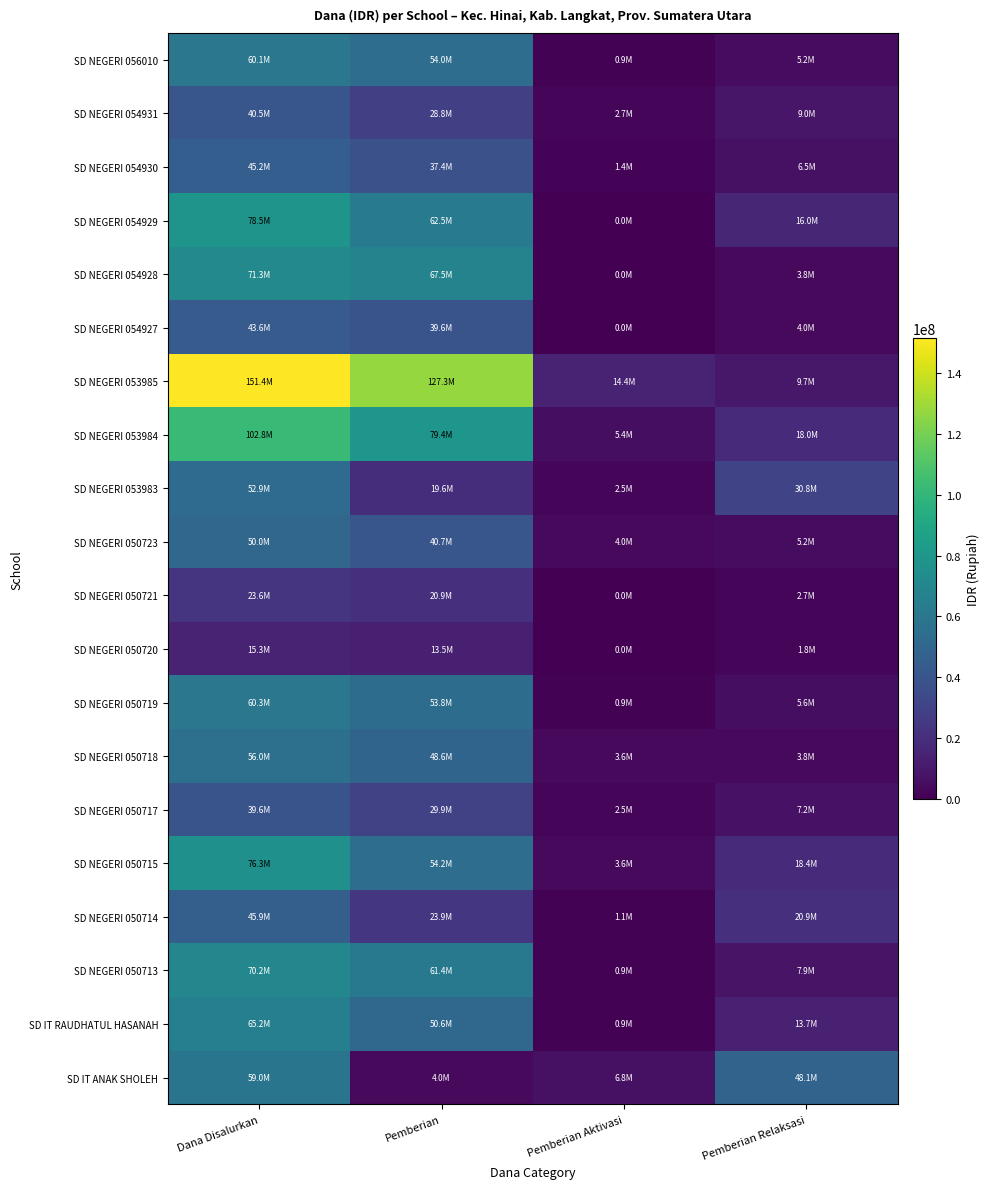

Reading left to right, what are all the values shown in this chart?

SD IT ANAK SHOLEH: Dana Disalurkan=58950000	Pemberian=4050000	Pemberian Aktivasi=6750000	Pemberian Relaksasi=48150000
SD IT RAUDHATUL HASANAH: Dana Disalurkan=65250000	Pemberian=50625000	Pemberian Aktivasi=900000	Pemberian Relaksasi=13725000
SD NEGERI 050713: Dana Disalurkan=70200000	Pemberian=61425000	Pemberian Aktivasi=900000	Pemberian Relaksasi=7875000
SD NEGERI 050714: Dana Disalurkan=45900000	Pemberian=23850000	Pemberian Aktivasi=1125000	Pemberian Relaksasi=20925000
SD NEGERI 050715: Dana Disalurkan=76275000	Pemberian=54225000	Pemberian Aktivasi=3600000	Pemberian Relaksasi=18450000
SD NEGERI 050717: Dana Disalurkan=39600000	Pemberian=29925000	Pemberian Aktivasi=2475000	Pemberian Relaksasi=7200000
SD NEGERI 050718: Dana Disalurkan=56025000	Pemberian=48600000	Pemberian Aktivasi=3600000	Pemberian Relaksasi=3825000
SD NEGERI 050719: Dana Disalurkan=60300000	Pemberian=53775000	Pemberian Aktivasi=900000	Pemberian Relaksasi=5625000
SD NEGERI 050720: Dana Disalurkan=15300000	Pemberian=13500000	Pemberian Aktivasi=0	Pemberian Relaksasi=1800000
SD NEGERI 050721: Dana Disalurkan=23625000	Pemberian=20925000	Pemberian Aktivasi=0	Pemberian Relaksasi=2700000
SD NEGERI 050723: Dana Disalurkan=49950000	Pemberian=40725000	Pemberian Aktivasi=4050000	Pemberian Relaksasi=5175000
SD NEGERI 053983: Dana Disalurkan=52875000	Pemberian=19575000	Pemberian Aktivasi=2475000	Pemberian Relaksasi=30825000
SD NEGERI 053984: Dana Disalurkan=102825000	Pemberian=79425000	Pemberian Aktivasi=5400000	Pemberian Relaksasi=18000000
SD NEGERI 053985: Dana Disalurkan=151425000	Pemberian=127350000	Pemberian Aktivasi=14400000	Pemberian Relaksasi=9675000
SD NEGERI 054927: Dana Disalurkan=43650000	Pemberian=39600000	Pemberian Aktivasi=0	Pemberian Relaksasi=4050000
SD NEGERI 054928: Dana Disalurkan=71325000	Pemberian=67500000	Pemberian Aktivasi=0	Pemberian Relaksasi=3825000
SD NEGERI 054929: Dana Disalurkan=78525000	Pemberian=62550000	Pemberian Aktivasi=0	Pemberian Relaksasi=15975000
SD NEGERI 054930: Dana Disalurkan=45225000	Pemberian=37350000	Pemberian Aktivasi=1350000	Pemberian Relaksasi=6525000
SD NEGERI 054931: Dana Disalurkan=40500000	Pemberian=28800000	Pemberian Aktivasi=2700000	Pemberian Relaksasi=9000000
SD NEGERI 056010: Dana Disalurkan=60075000	Pemberian=54000000	Pemberian Aktivasi=900000	Pemberian Relaksasi=5175000